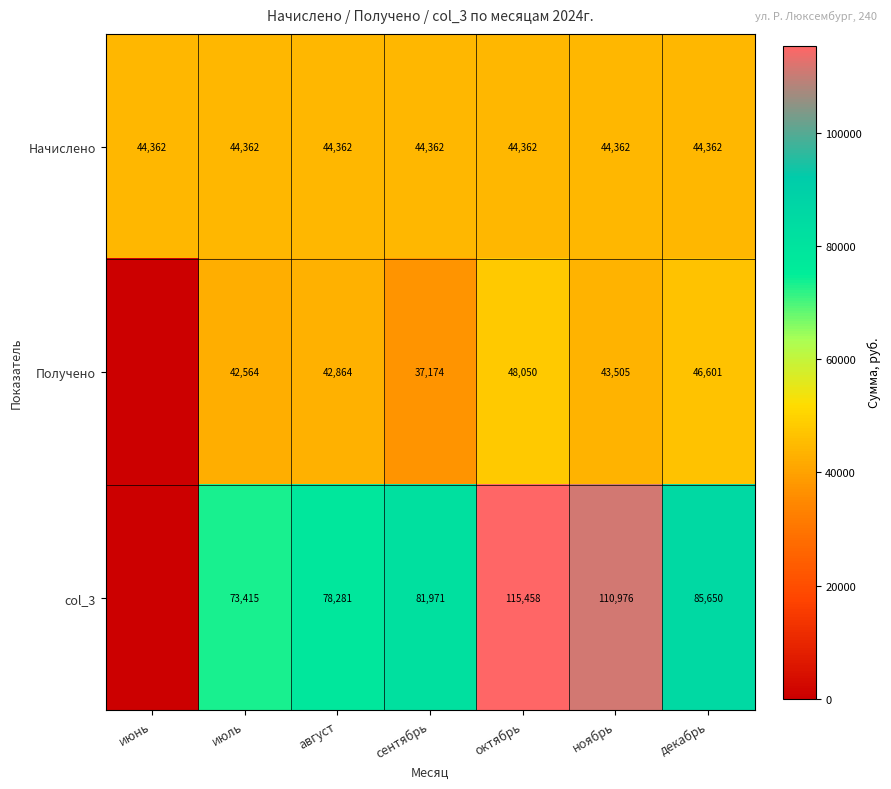

Is it true that Начислено equals 75924 at июль?

False